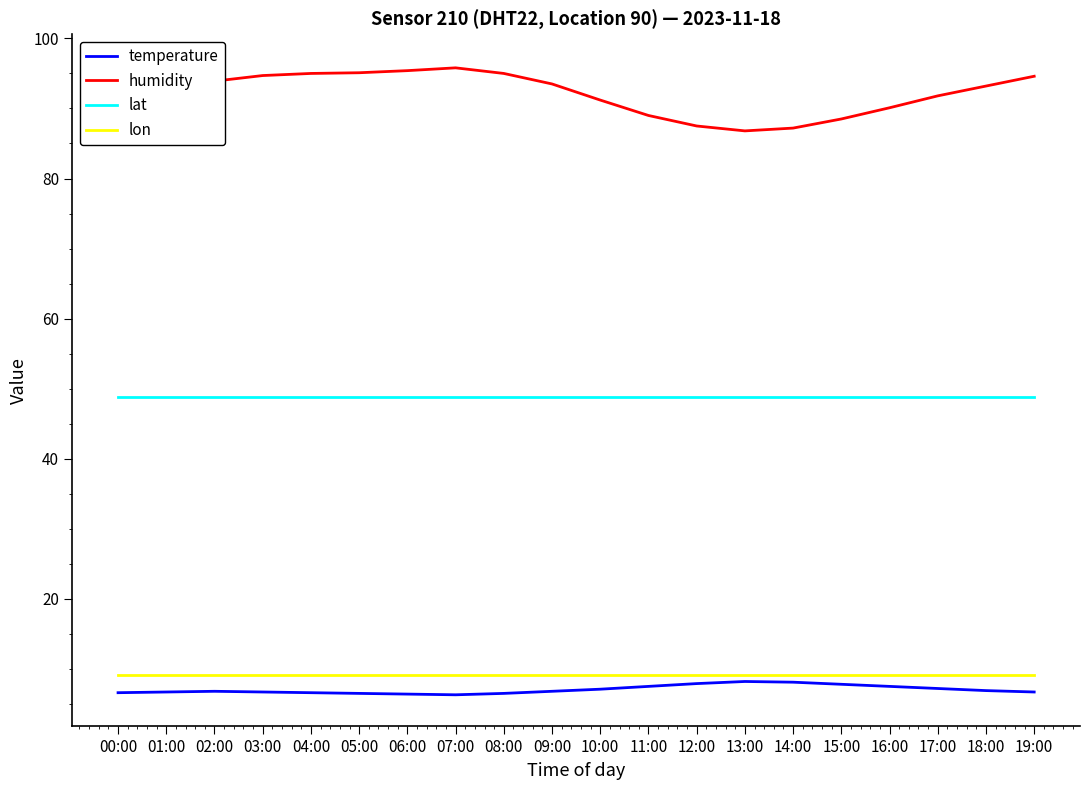

The value of humidity at 06:00 is 95.4. True or false?

True